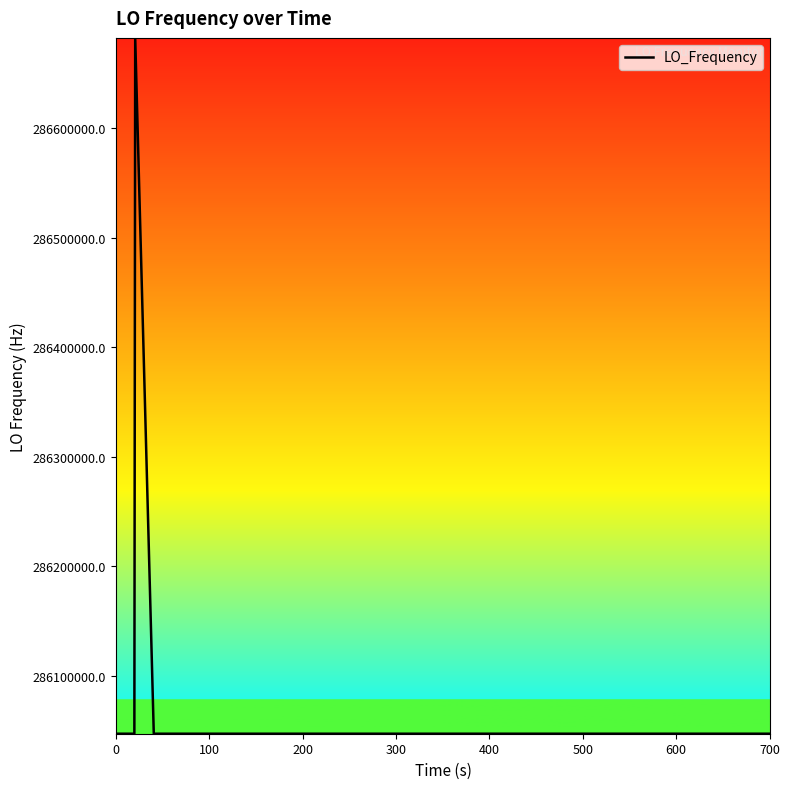

What is the greatest value displayed?

286682705.5